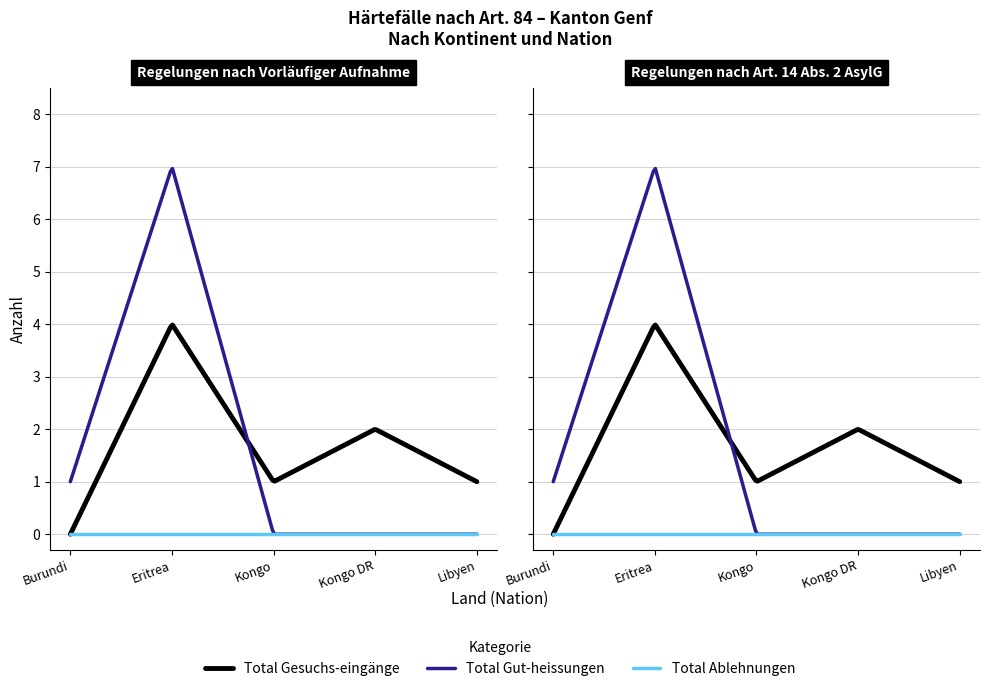

True or false: Total Gesuchs-eingänge has a value of 1 at Nordafrika.

False